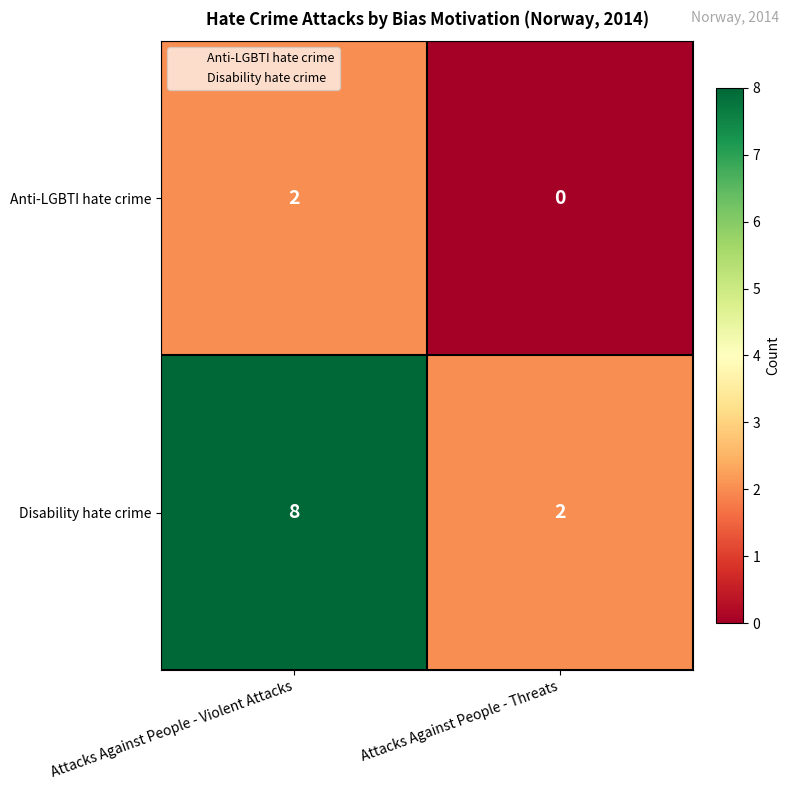

What is the difference between the Disability hate crime values at Attacks Against People - Violent Attacks and Attacks Against People - Threats?

6